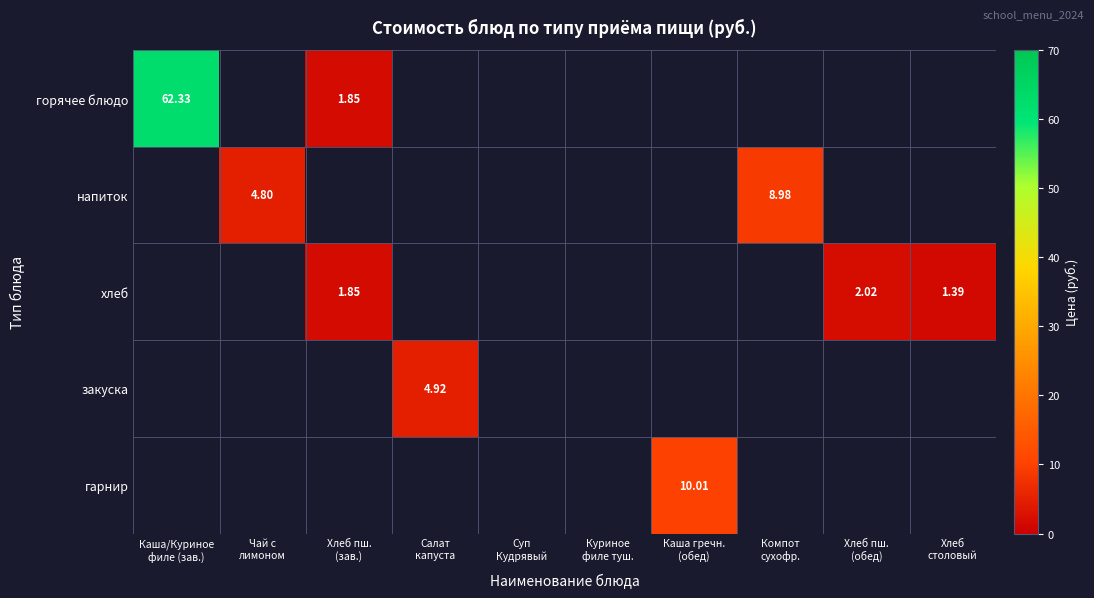

What is the average value of the закуска series?

0.5